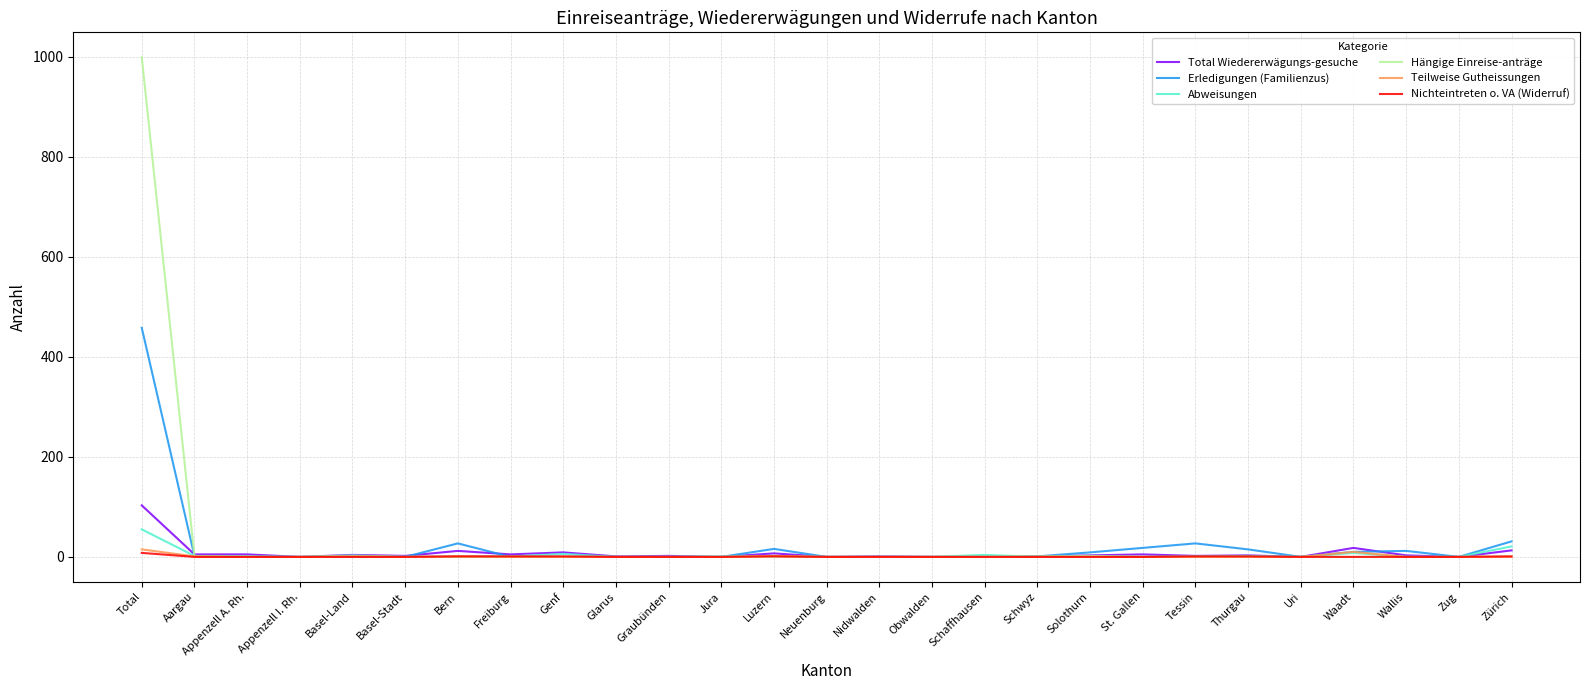

The value of Abweisungen at Total is 98. True or false?

False